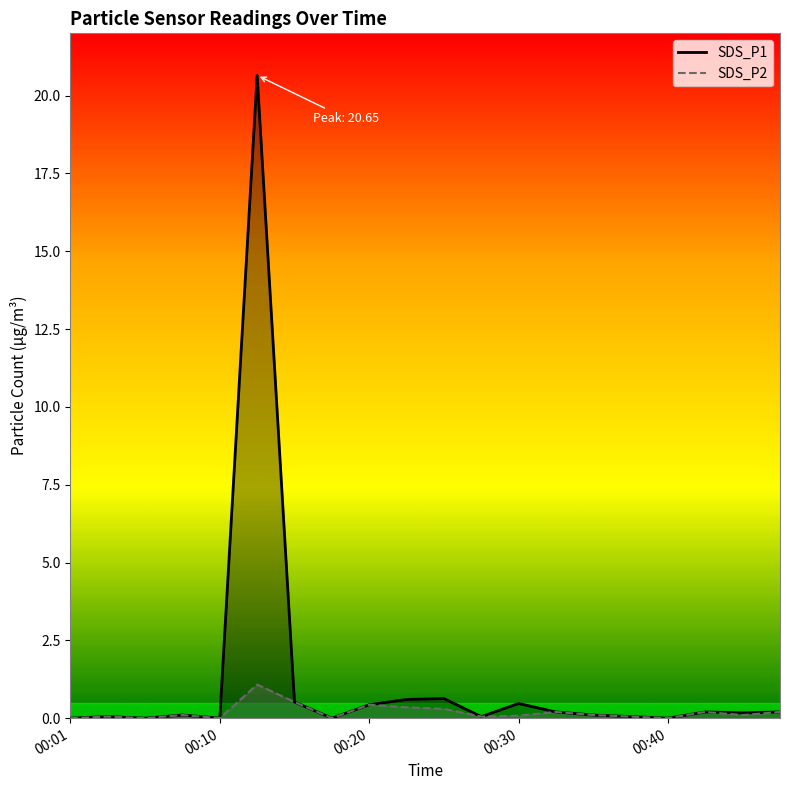

Rank the series at 13 from highest to lowest value.

SDS_P1, SDS_P2